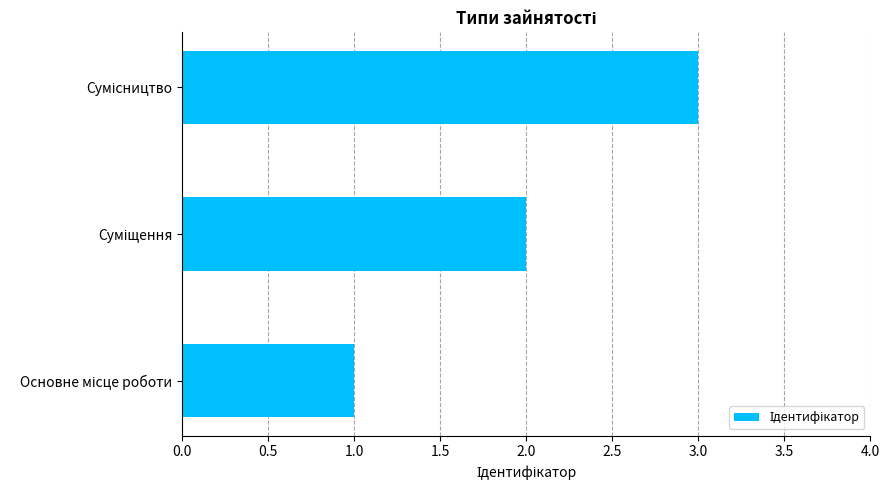

What is the greatest value displayed?

3